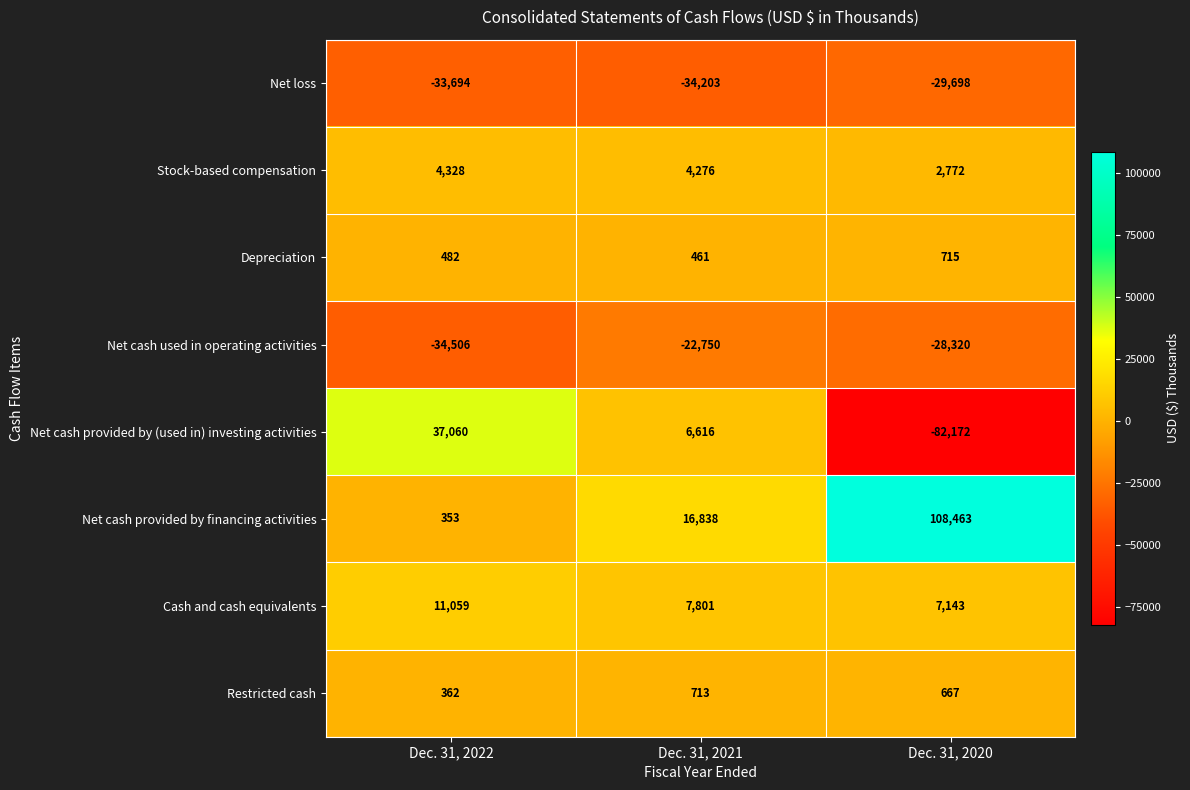

Is it true that Stock-based compensation equals 7263 at Dec. 31, 2022?

False